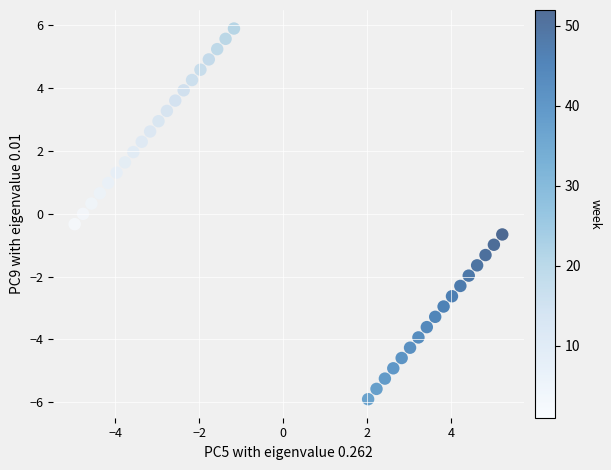

What is the range of Y values (max minus min)?

11.8